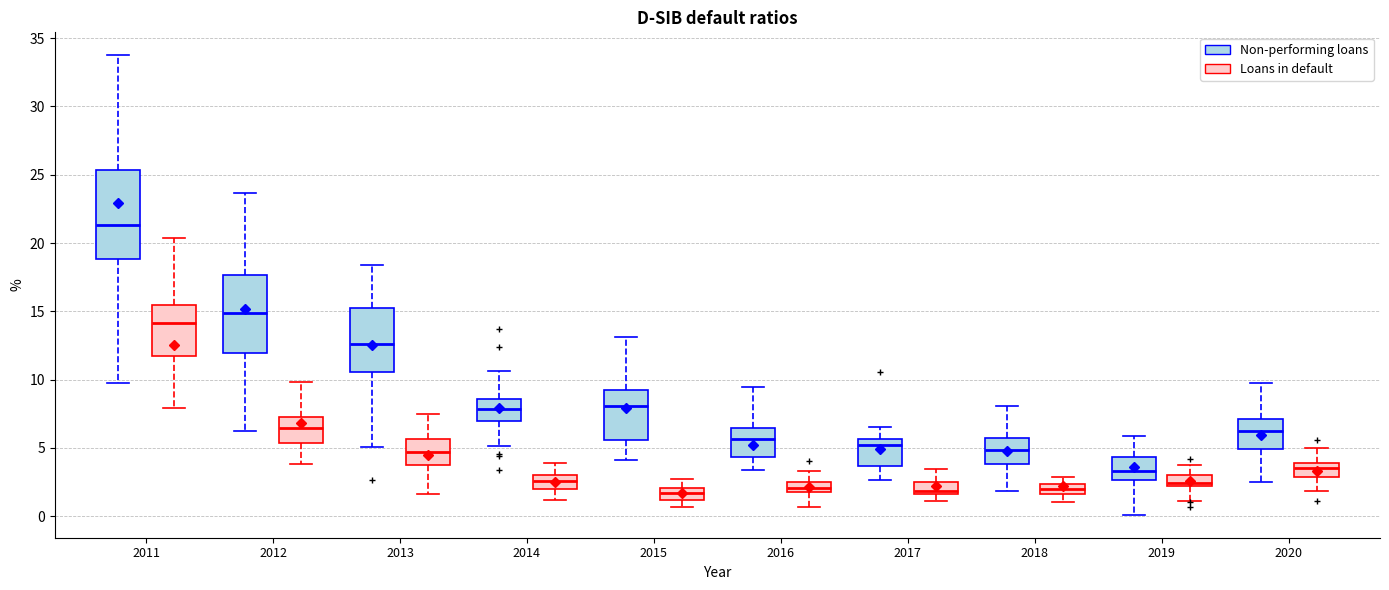

Where does the lower whisker of the box for 2017 (Non-performing loans) end on the y-axis? The values are not printed on the chart, so give them approximately, as read against the axis.

2.5